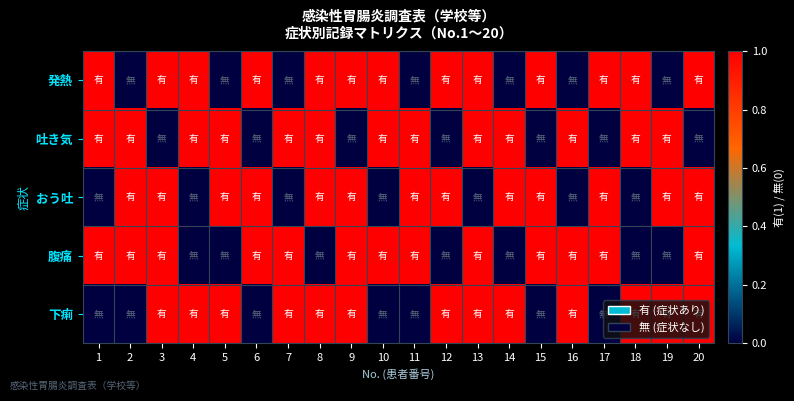

What is the spread (max minus min) of values at 5?

1